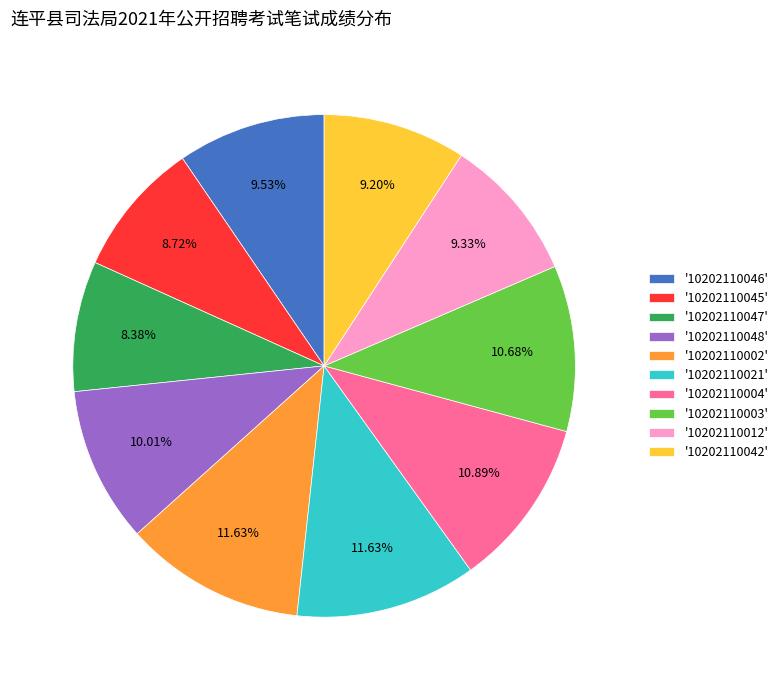

Do '10202110012' and '10202110046' together represent more than half of the pie?

No